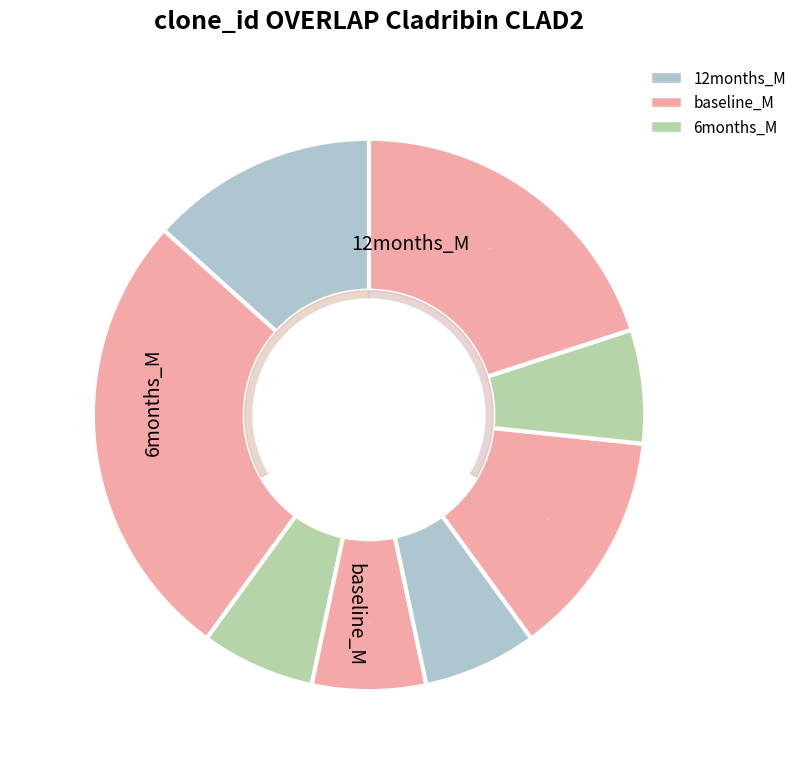

To the nearest percent, what is the difference between the largest and smallest slice percentages?

20%